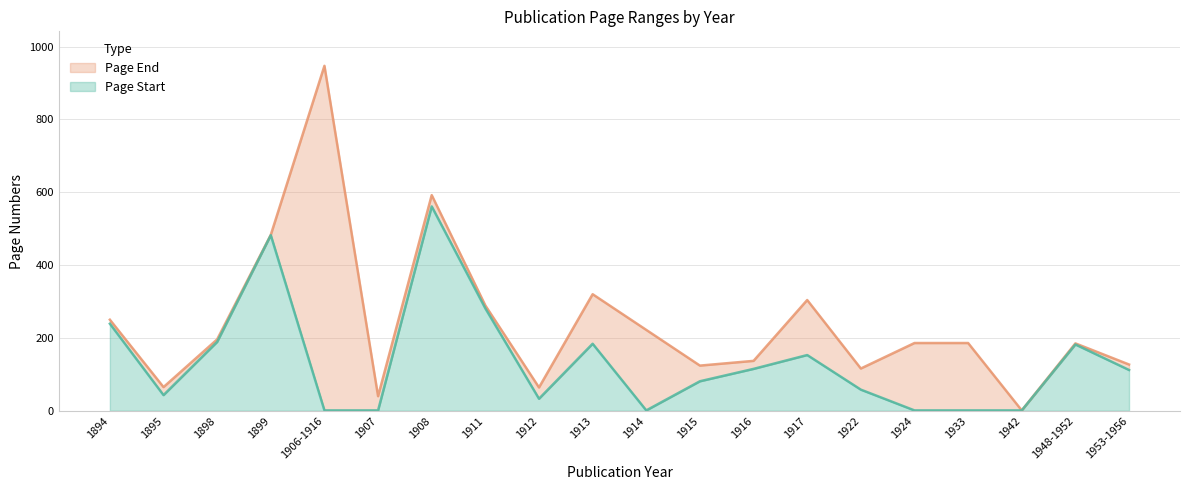

What is the maximum value for Page End?

947